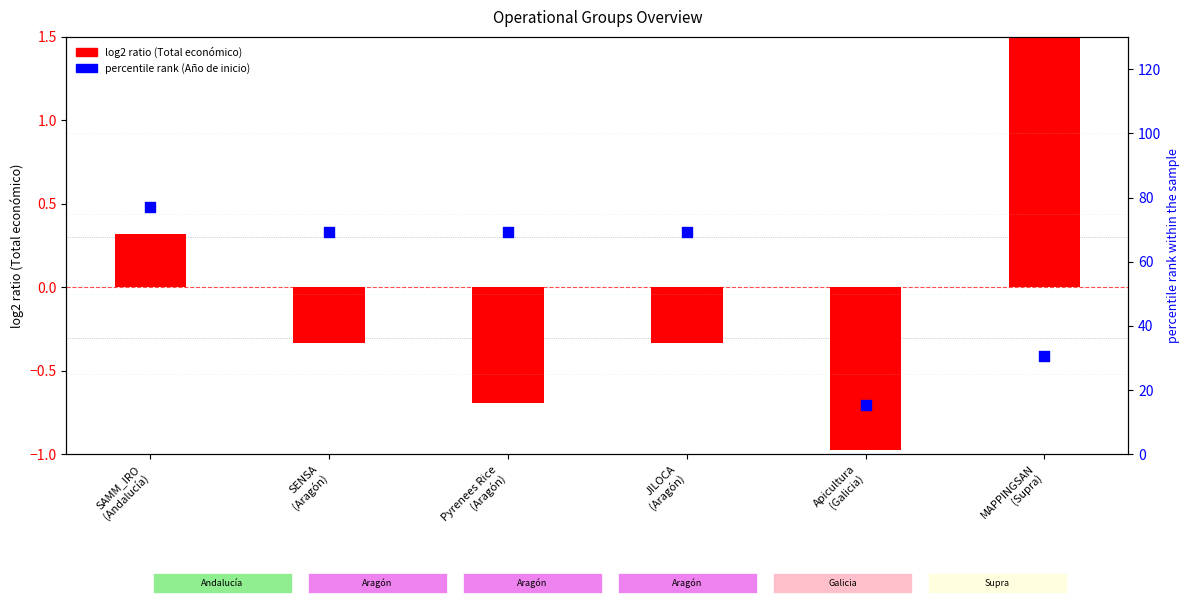

At which category is the sum across all series the highest?

SAMM_IRO
(Andalucía)